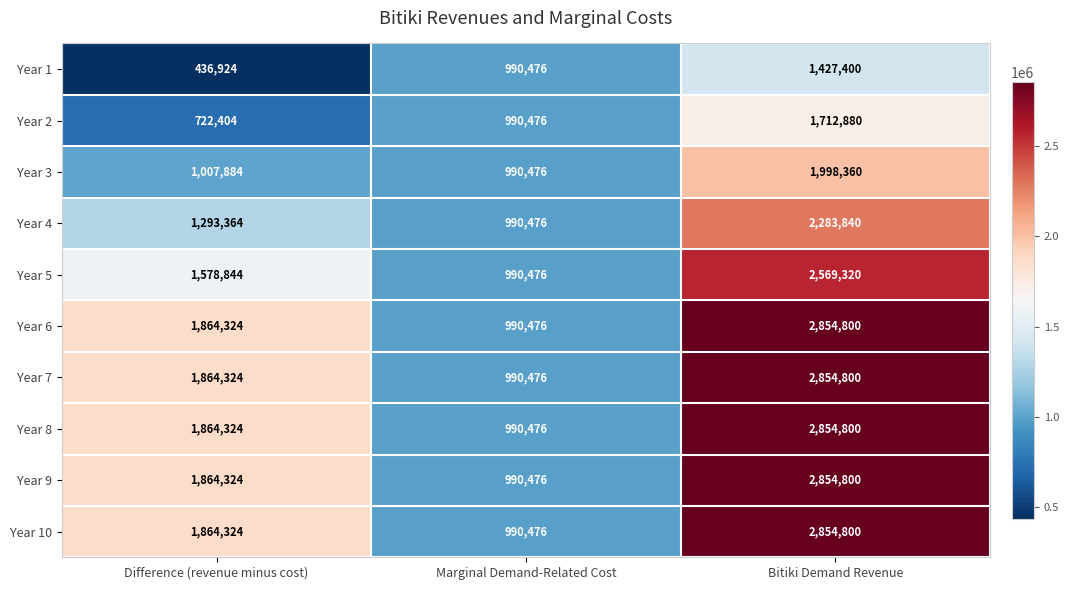

At which category is the sum across all series the highest?

Bitiki Demand Revenue